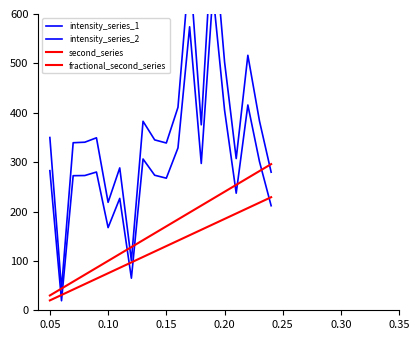

Is the value of fractional_second_series at 0.05 greater than the value of intensity_series_1 at 19?

No